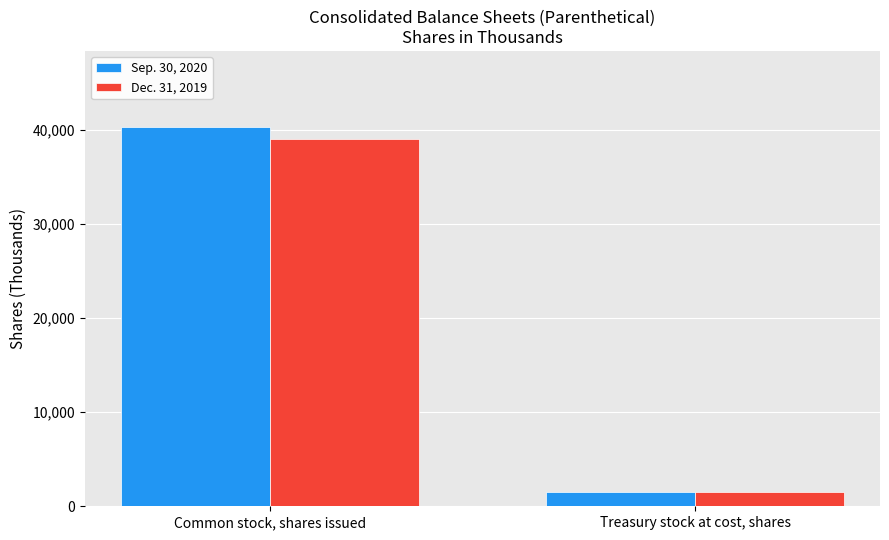

Which series has the widest spread of values?

Sep. 30, 2020